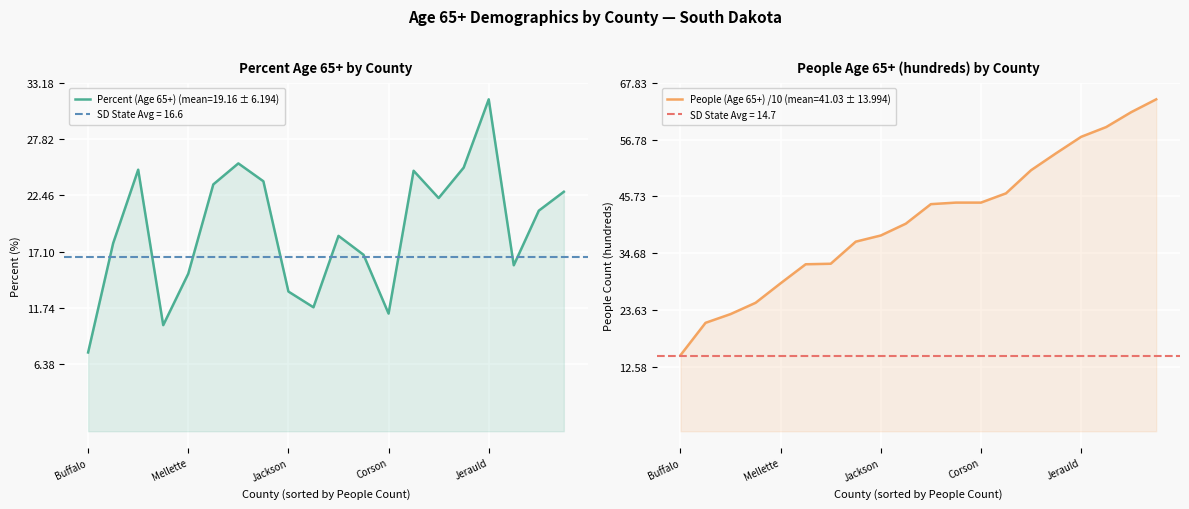

At which label does Percent (Age 65+) first exceed 21?

Jones